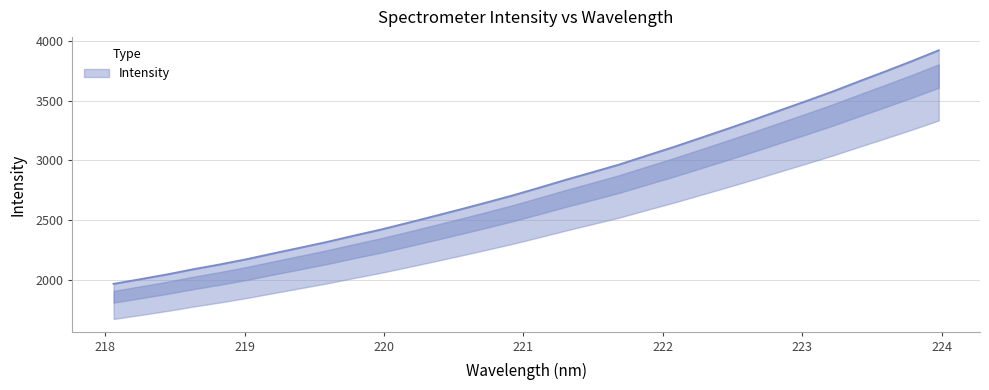

The chart shows a value of 2417.6 at 219.9712. True or false?

True